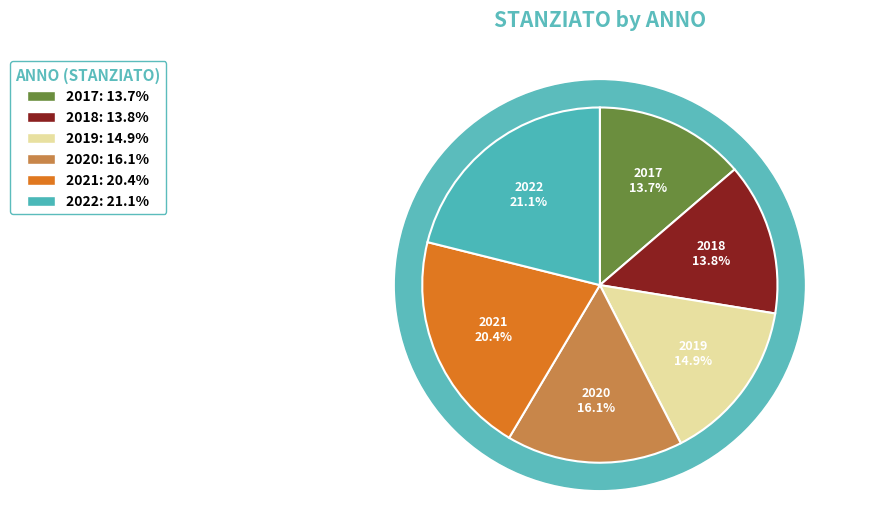

To the nearest percent, what portion does 2019 represent?

15%